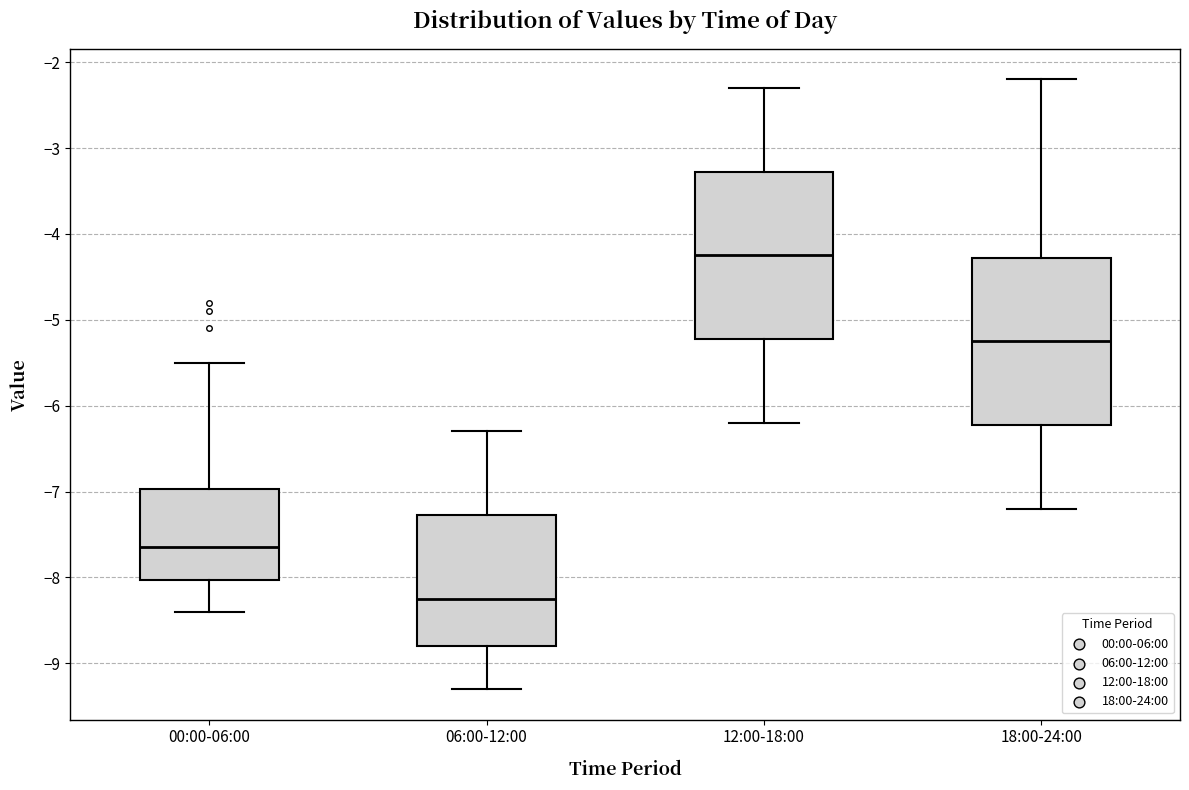

Where does the upper whisker of the box for 12:00-18:00 end on the y-axis? The values are not printed on the chart, so give them approximately, as read against the axis.

-2.3